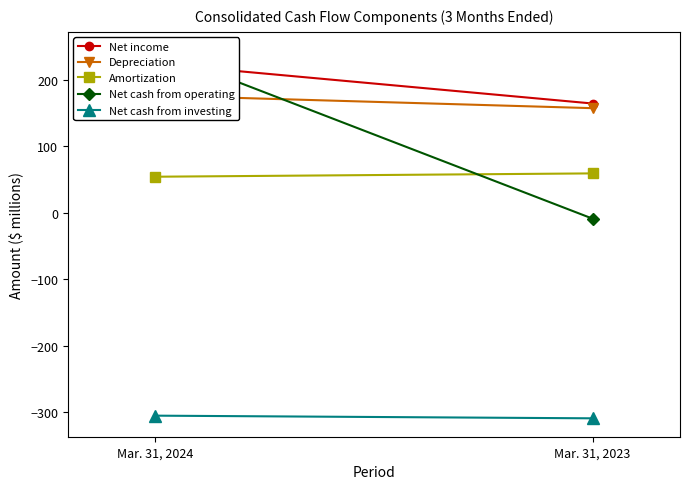

What is the maximum value shown in the chart?

244